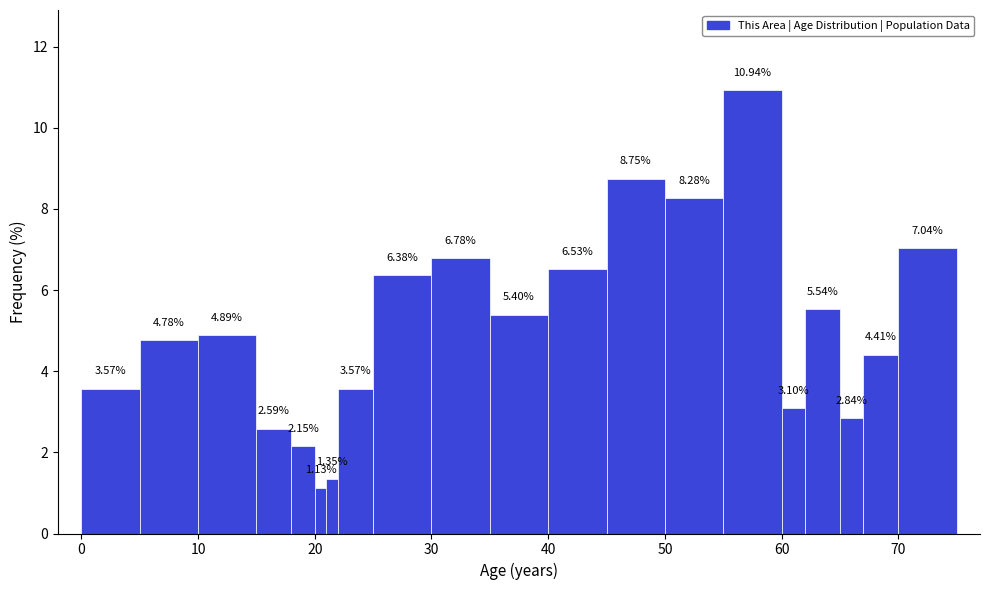

Read against the x-axis, roughly where is the centre of the tallest bar?

58